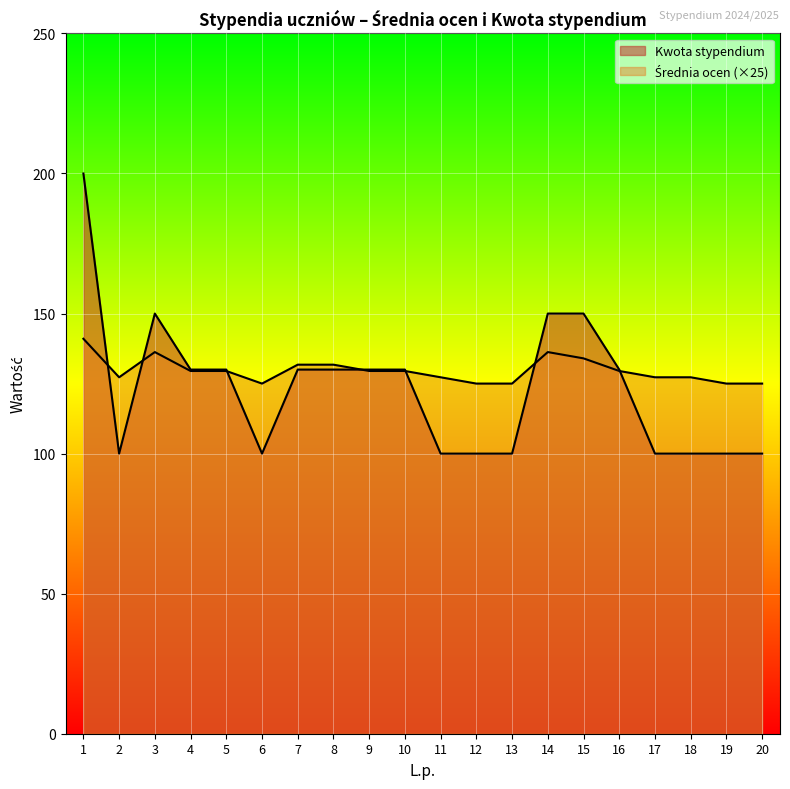

True or false: Średnia ocen has a value of 125.0 at 19.

True